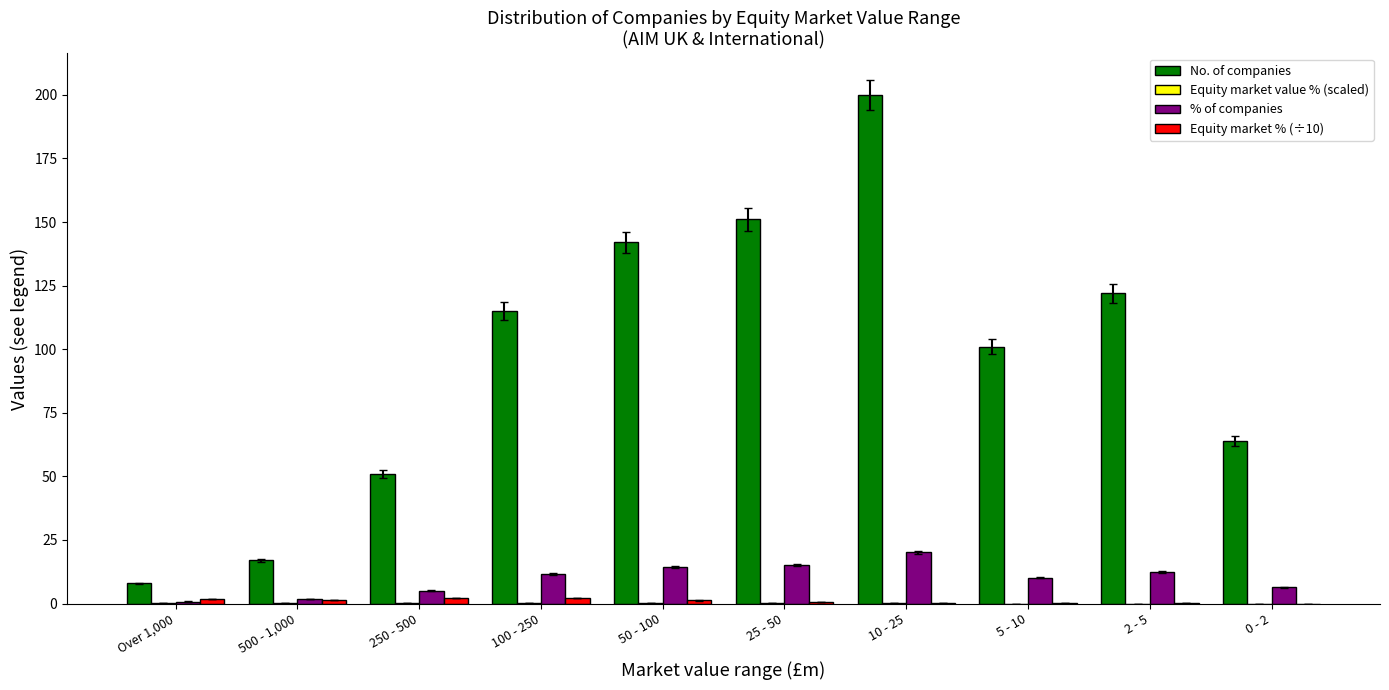

What is the difference between the Equity market % (÷10) values at 0 - 2 and 500 - 1,000?

1.4